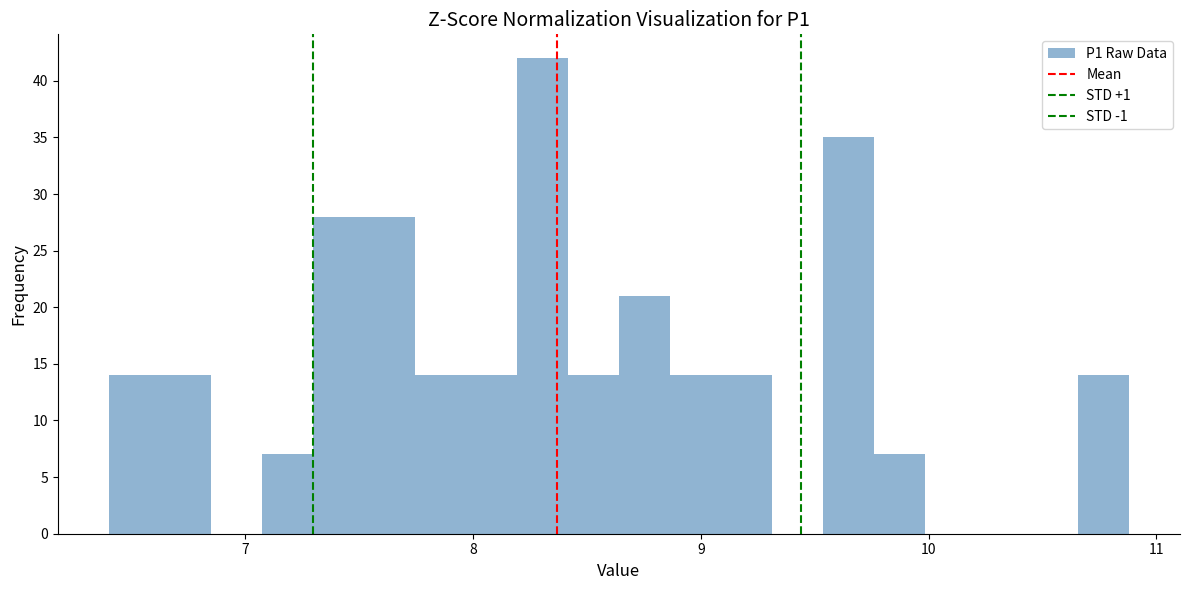

Around what value on the x-axis is the tallest bar? Give the approximate position of its centre, as read against the axis.

8.3